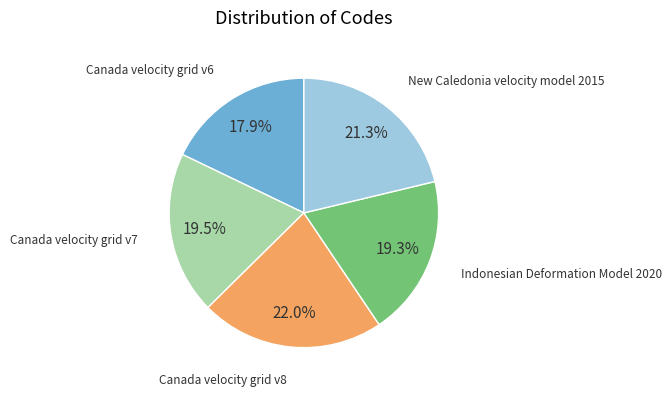

To the nearest percent, what is the difference between the largest and smallest slice percentages?

4%